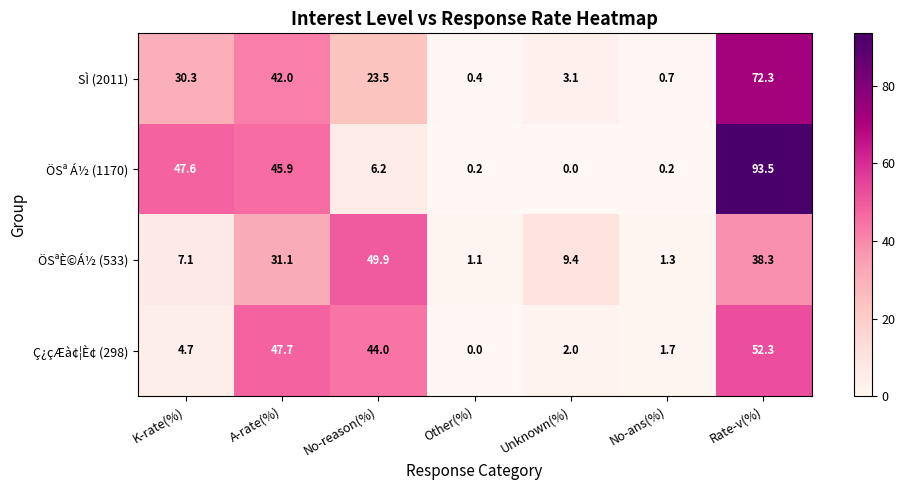

True or false: SÌ (2011) has a value of 8.8 at No-reason(%).

False